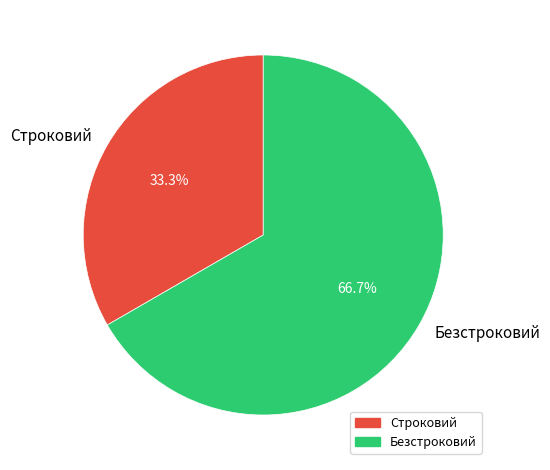

What is the ratio of the value at Безстроковий to the value at Строковий?

2.0